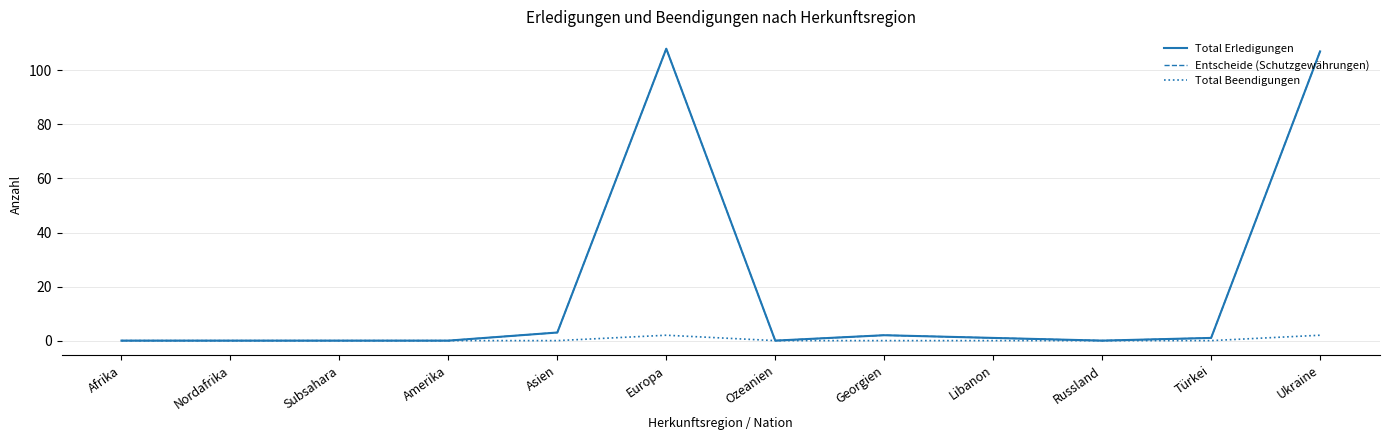

Does the chart have visible grid lines?

Yes